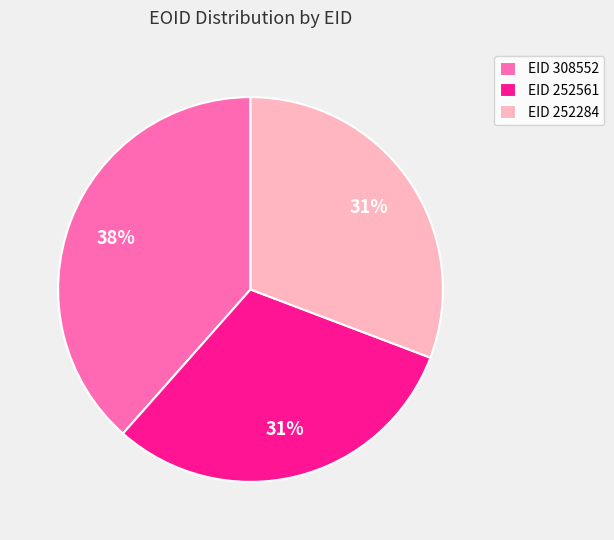

True or false: EID 252561 accounts for 31% of the total.

True